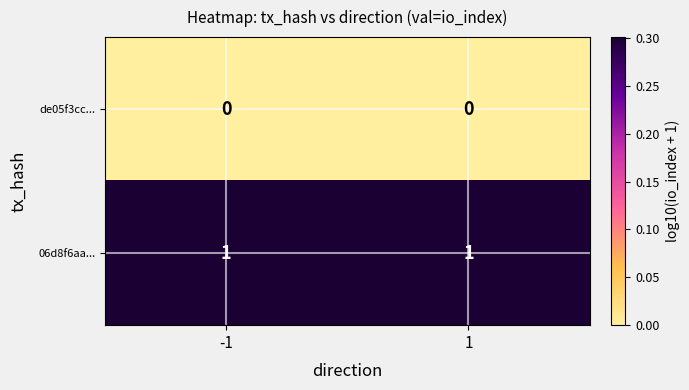

Reading right to left, what are all the values shown in this chart?

de05f3cc...: 0	0
06d8f6aa...: 1	1